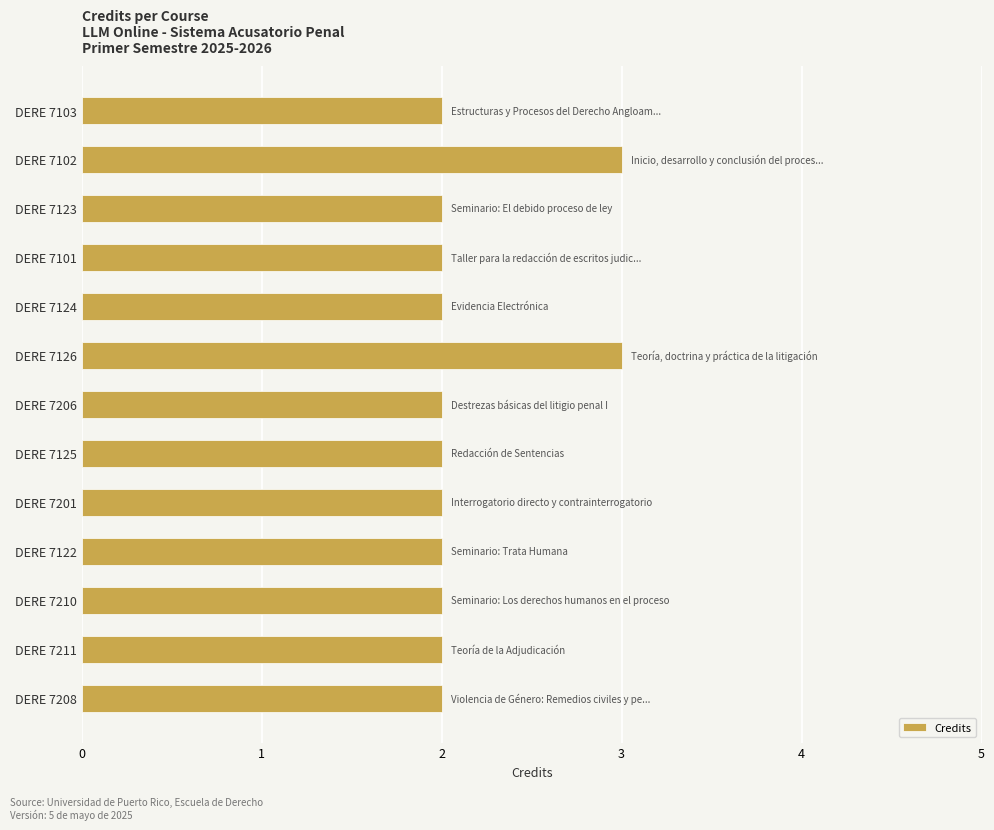

Which has a higher value, DERE 7126 or DERE 7122?

DERE 7126